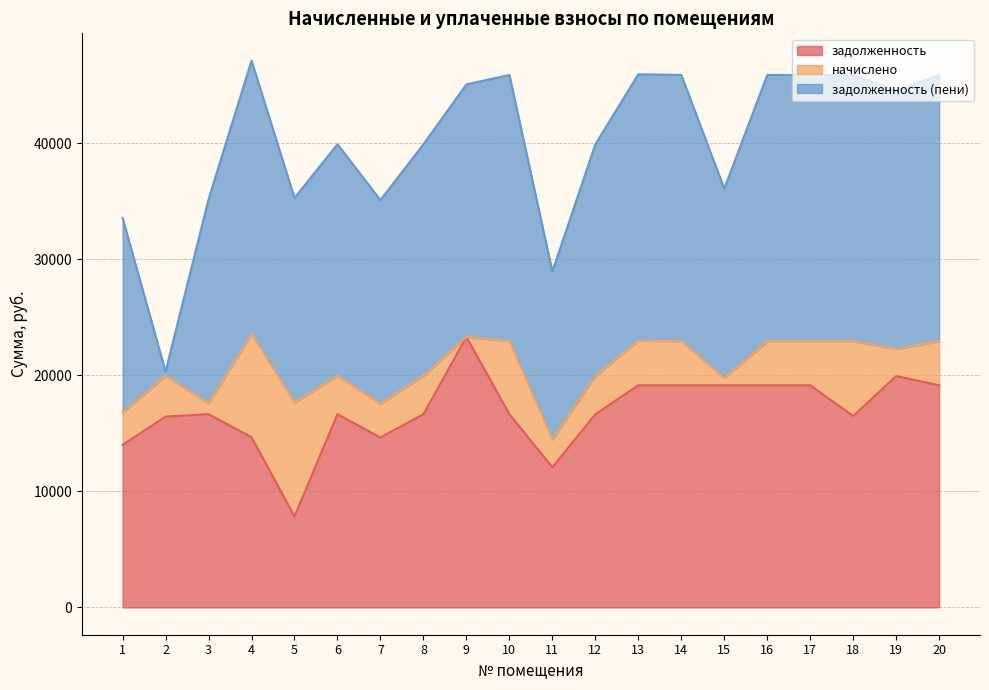

How many lines are shown in the chart?

3